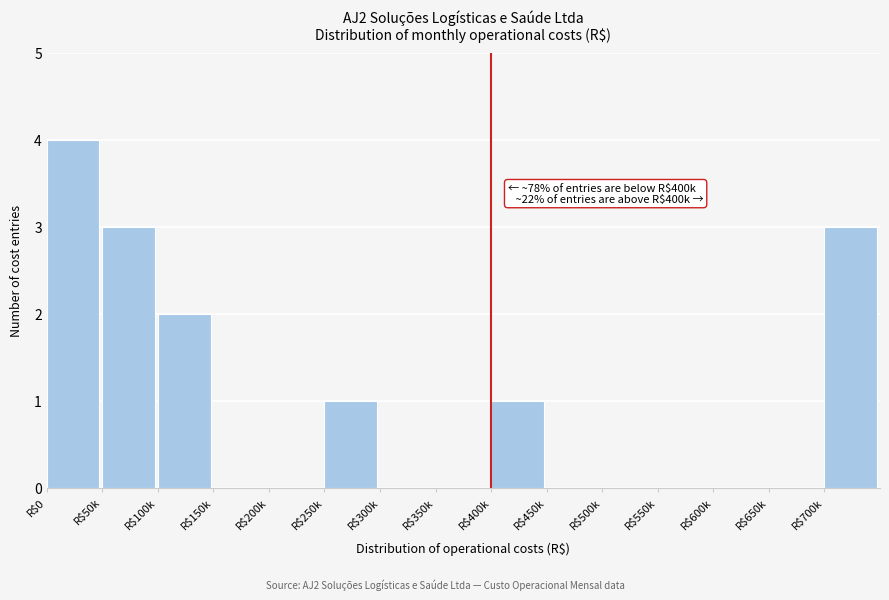

Which label corresponds to the largest value in the chart?

R$0